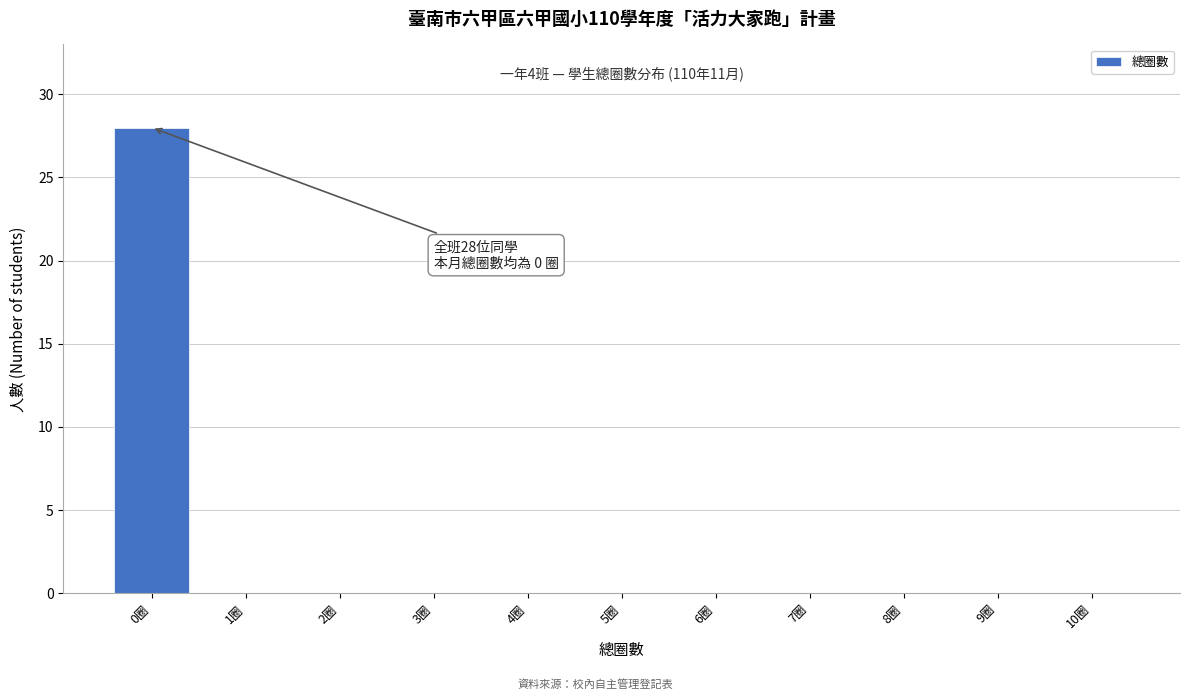

Reading left to right, what are all the values shown in this chart?

0圈=28	1圈=0	2圈=0	3圈=0	4圈=0	5圈=0	6圈=0	7圈=0	8圈=0	9圈=0	10圈=0